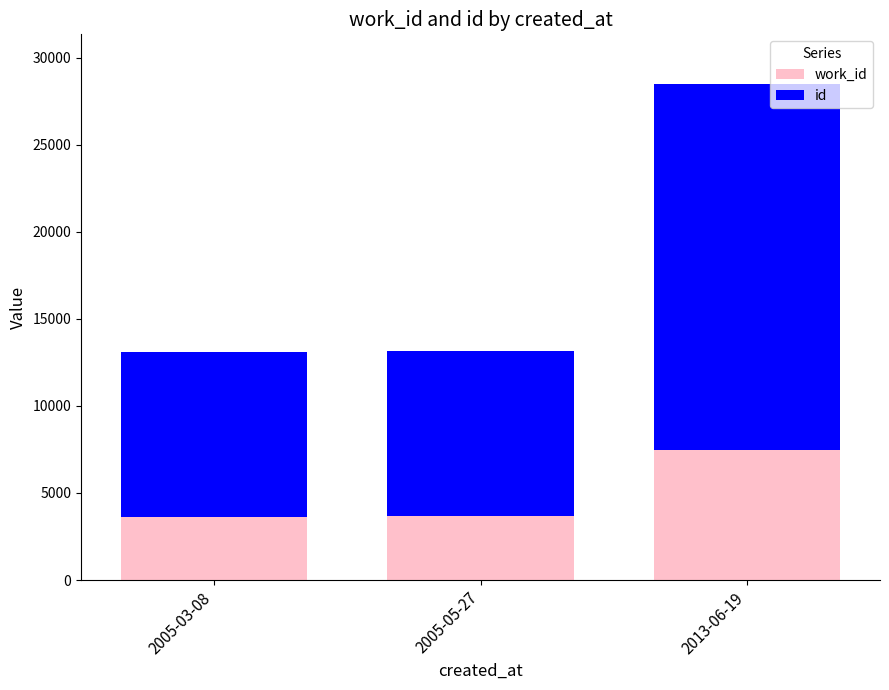

What is the total value across all series at 2005-05-27?

13134